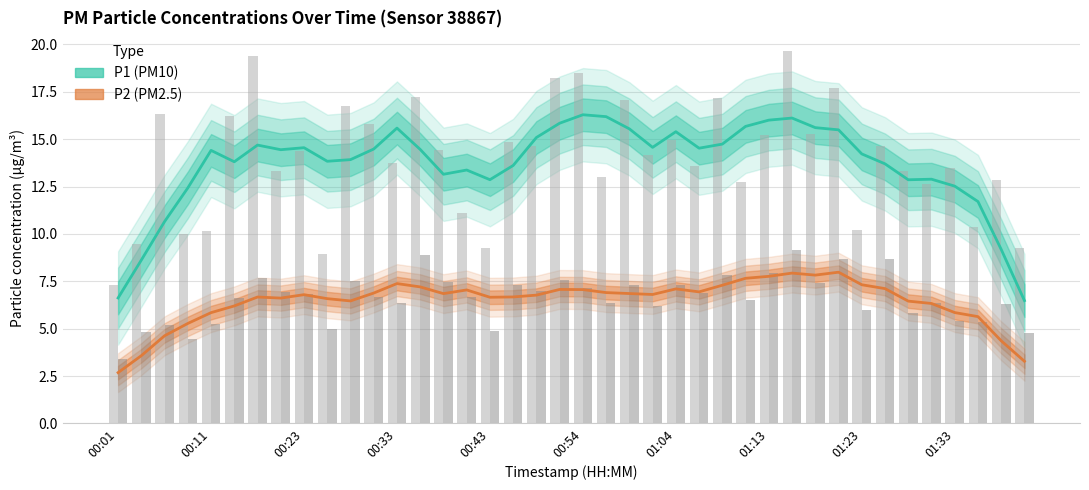

How many data points in P2 are less than 6?

9